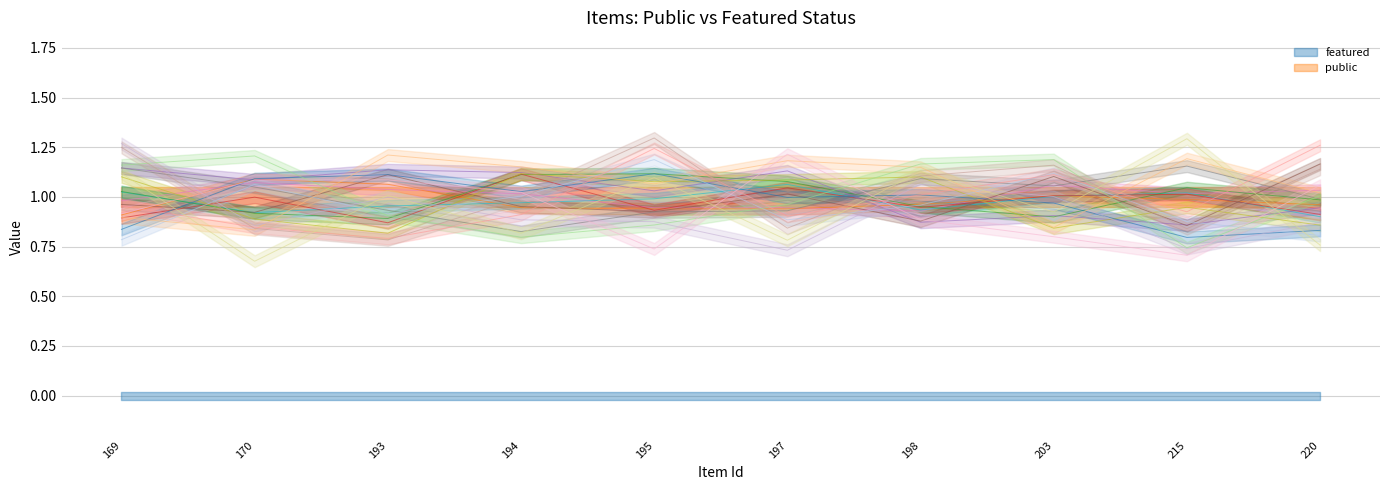

Where is featured nearest to the value 0?

169